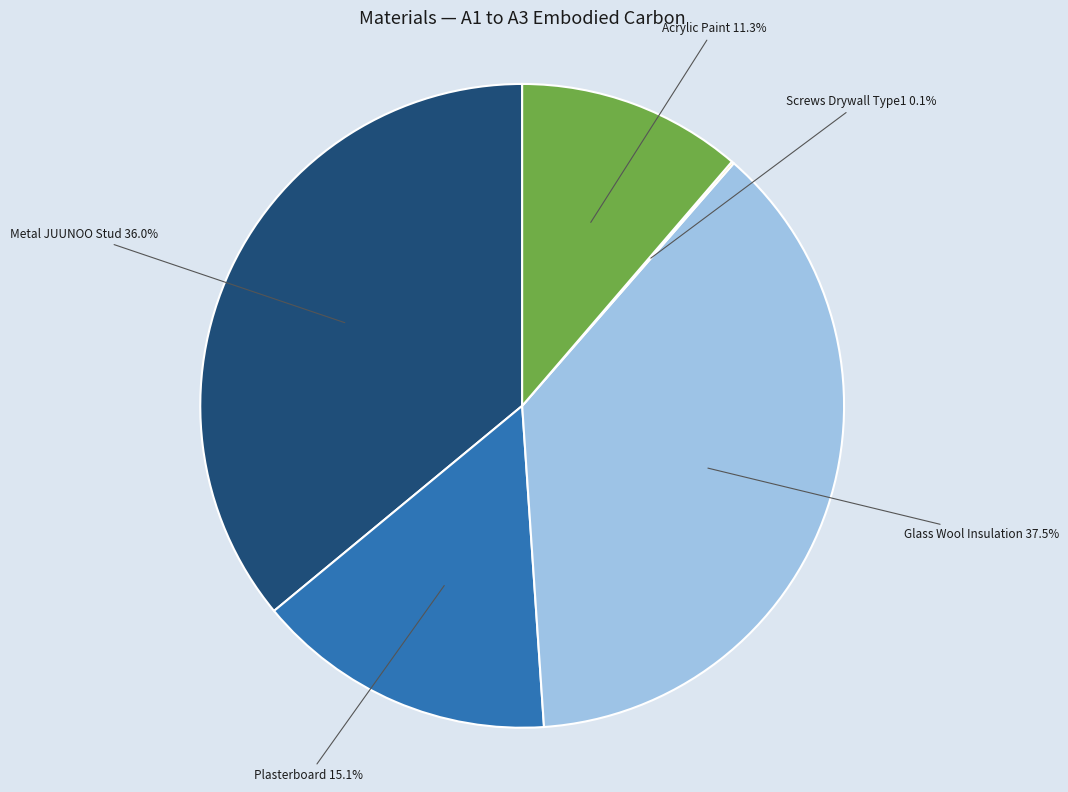

Is there a majority slice in this chart?

No